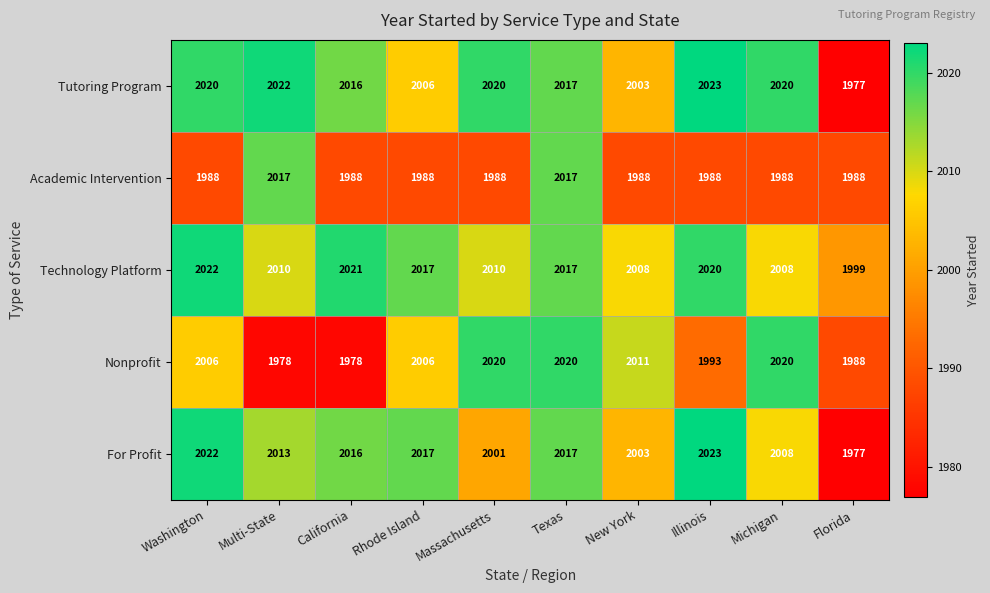

What is the total value across all series at Michigan?

10044